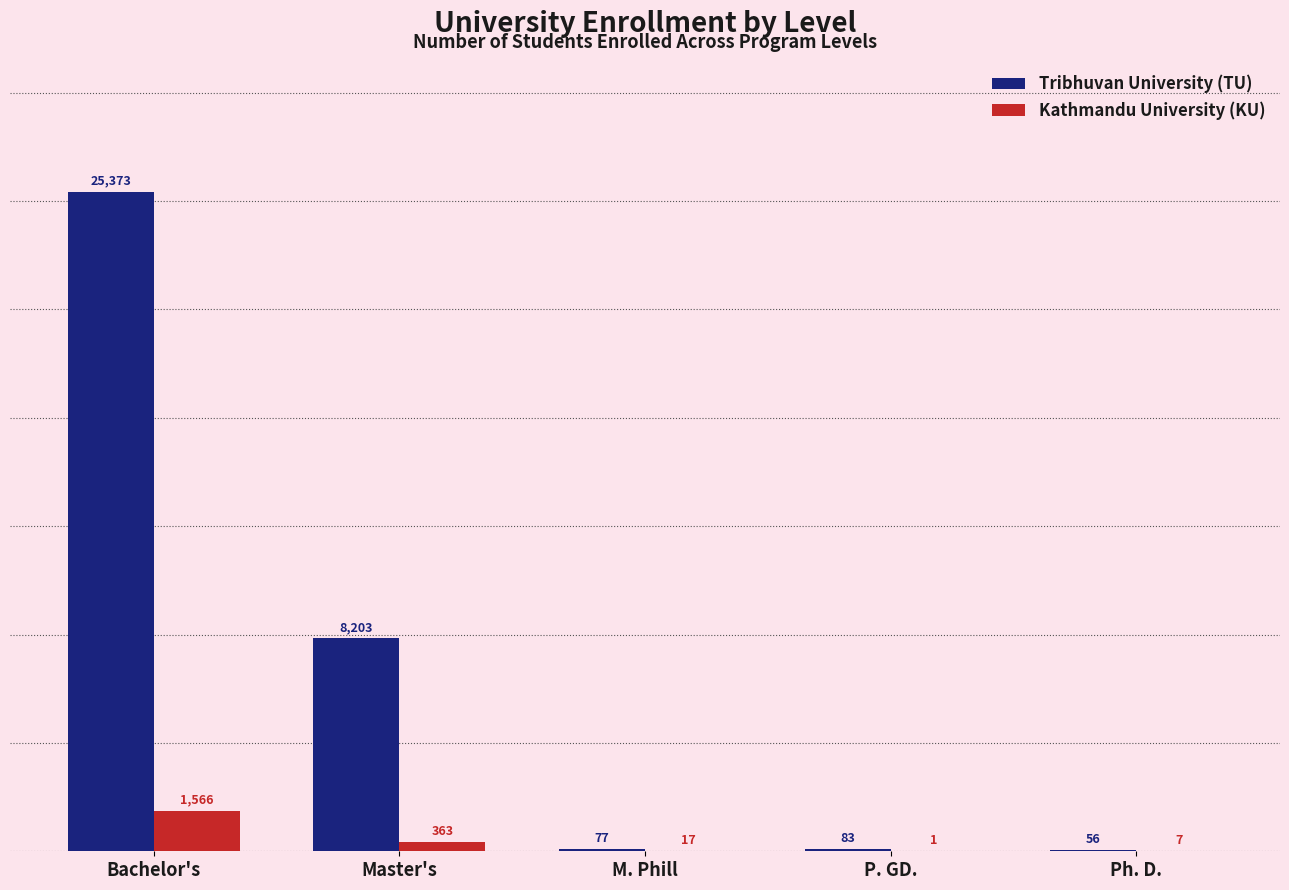

Reading left to right, list all the values displayed in this chart.

Tribhuvan University (TU): Bachelor's=25373	Master's=8203	M. Phill=77	P. GD.=83	Ph. D.=56
Kathmandu University (KU): Bachelor's=1566	Master's=363	M. Phill=17	P. GD.=1	Ph. D.=7